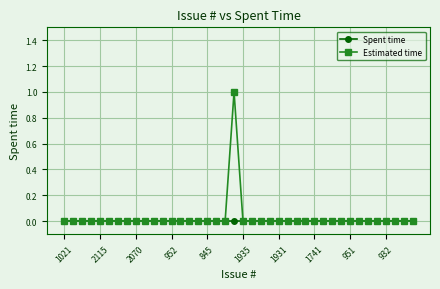

Rank the series by their maximum value, from highest to lowest.

Estimated time, Spent time